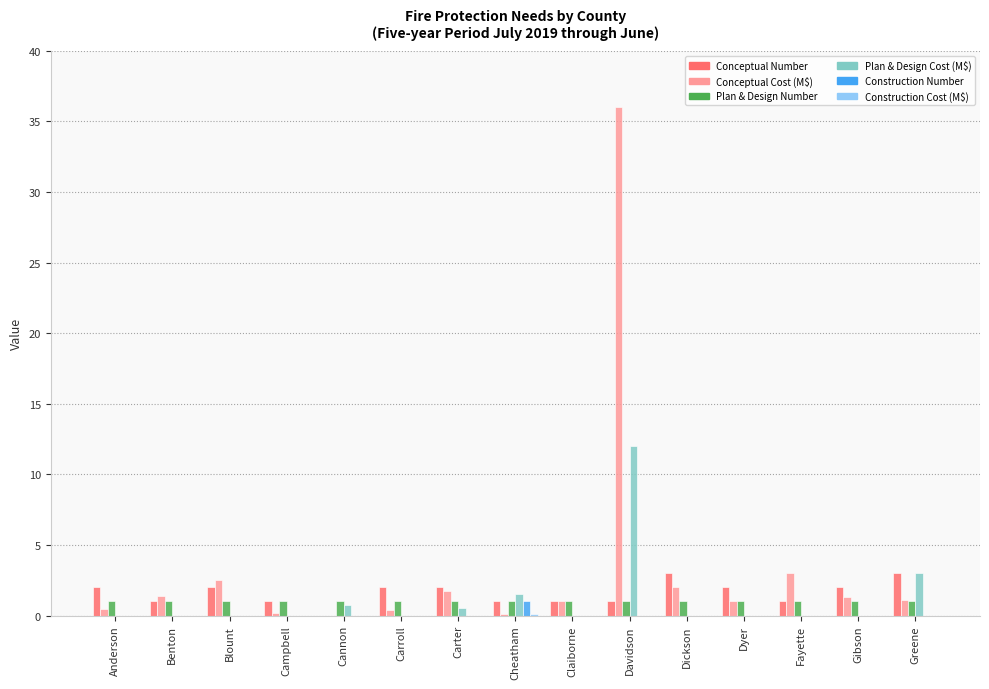

How many groups of bars are there?

15